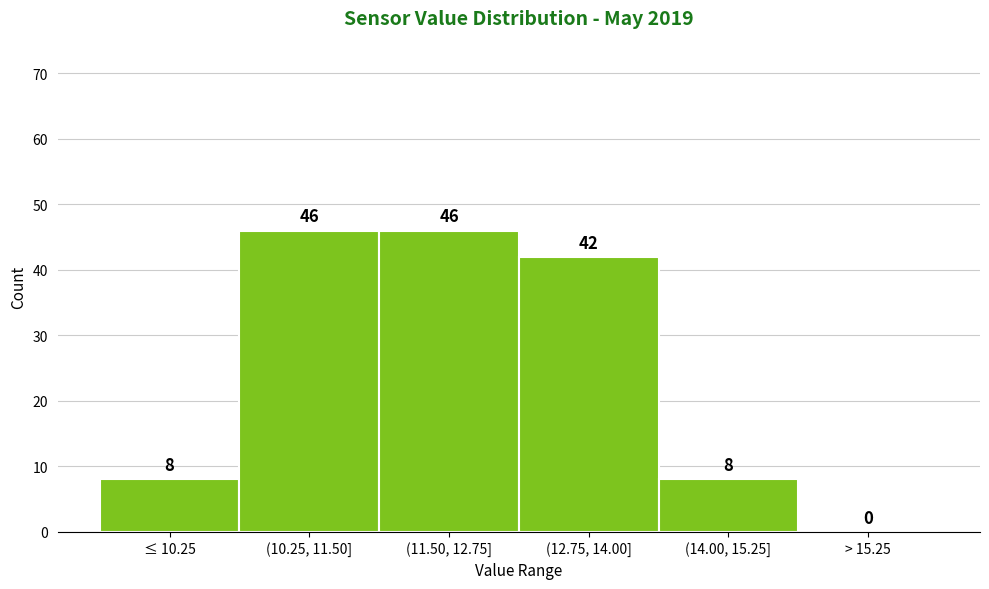

Reading left to right, transcribe all the data shown in this chart.

≤ 10.25=8	(10.25, 11.50]=46	(11.50, 12.75]=46	(12.75, 14.00]=42	(14.00, 15.25]=8	> 15.25=0